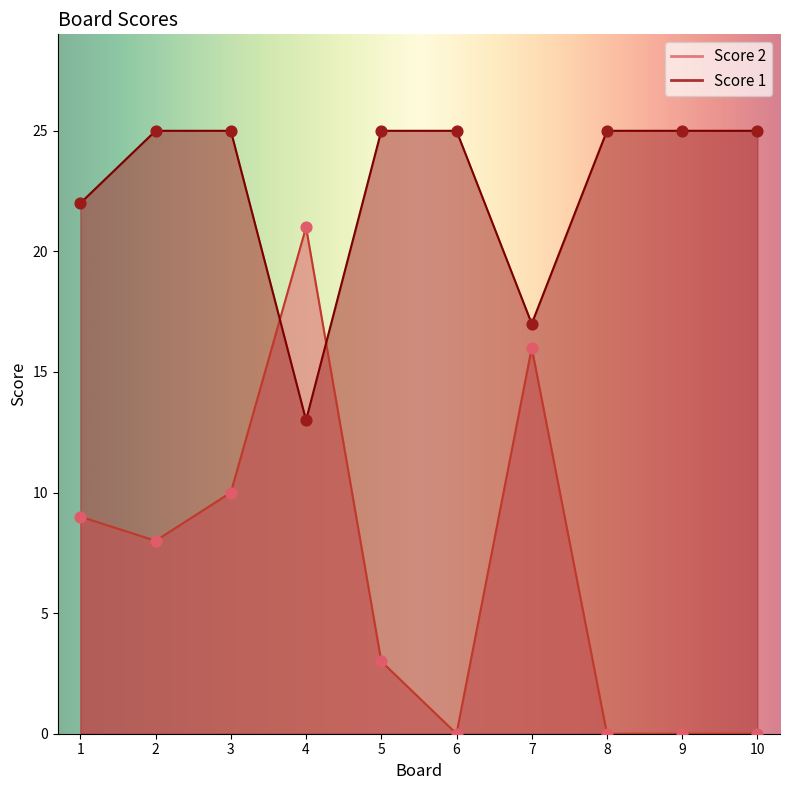

Which series has the largest Y range (max minus min)?

Score 2